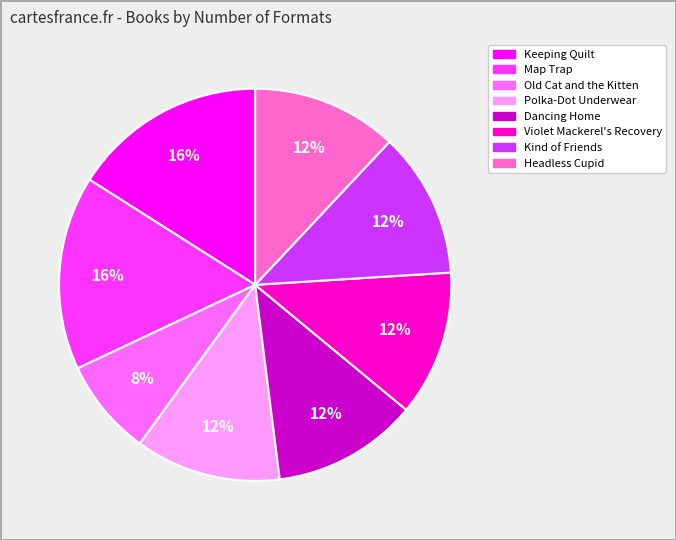

To the nearest percent, what is the average slice percentage?

12%